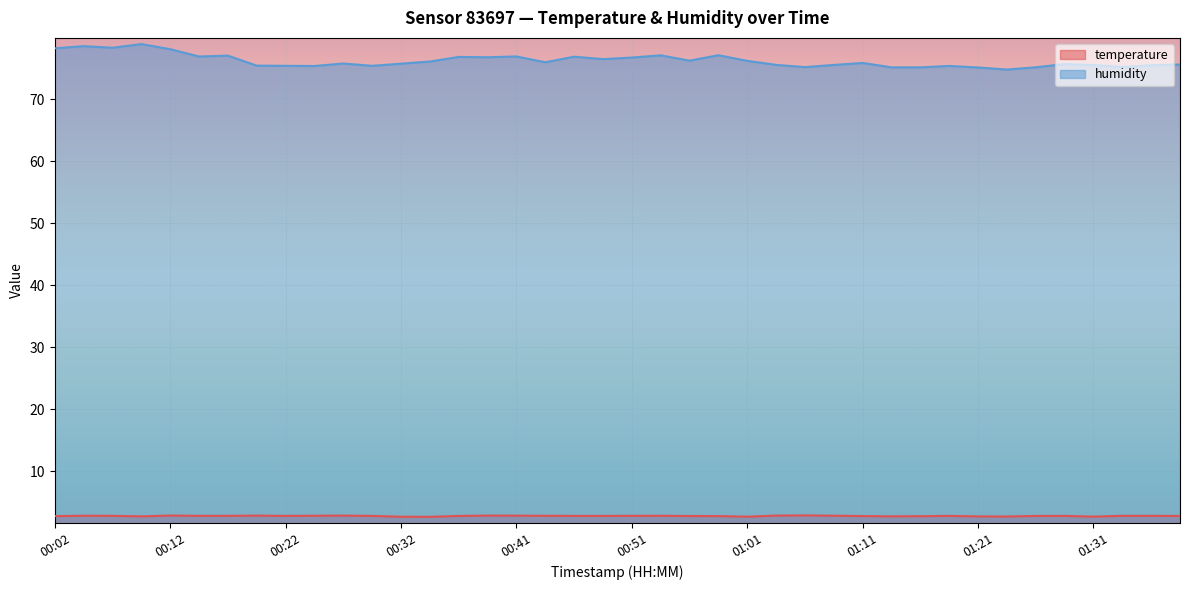

What is the label of the 34th point from the left?

01:24